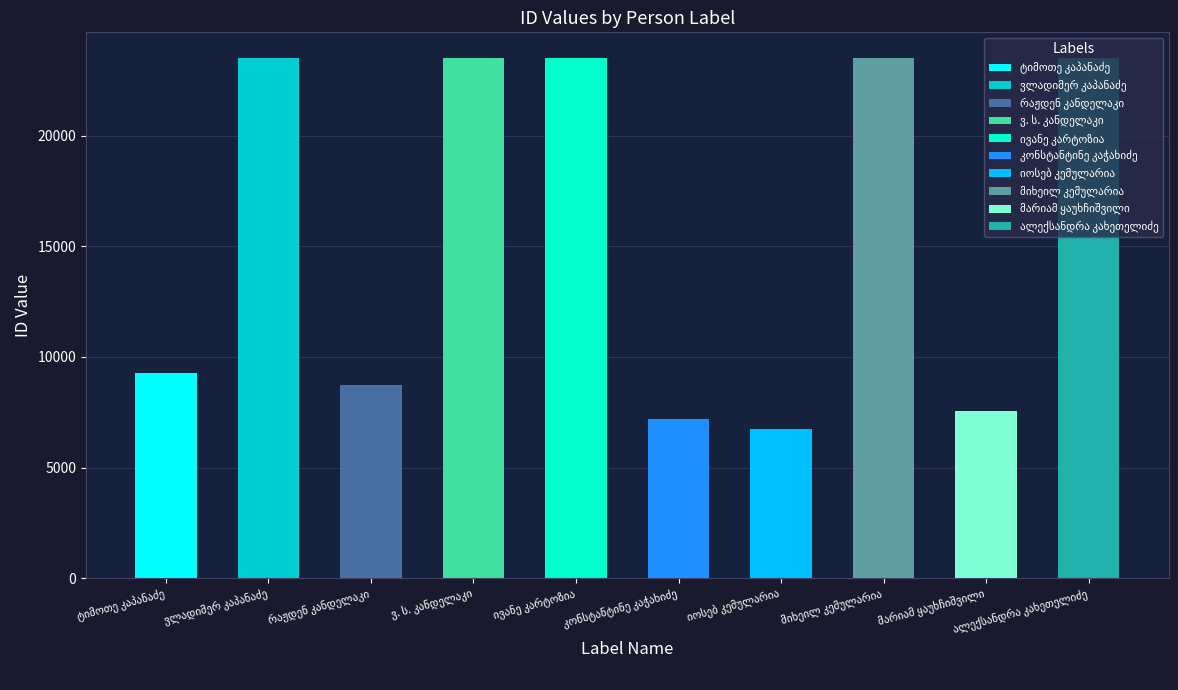

Where does the data first go above 23483?

ვლადიმერ კაპანაძე